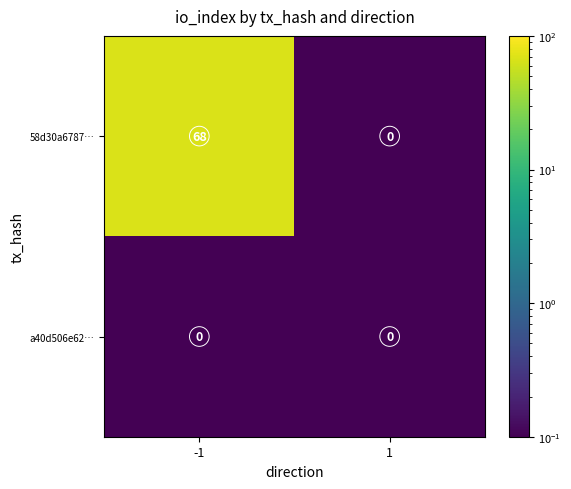

What is the spread (max minus min) of values at -1?

68